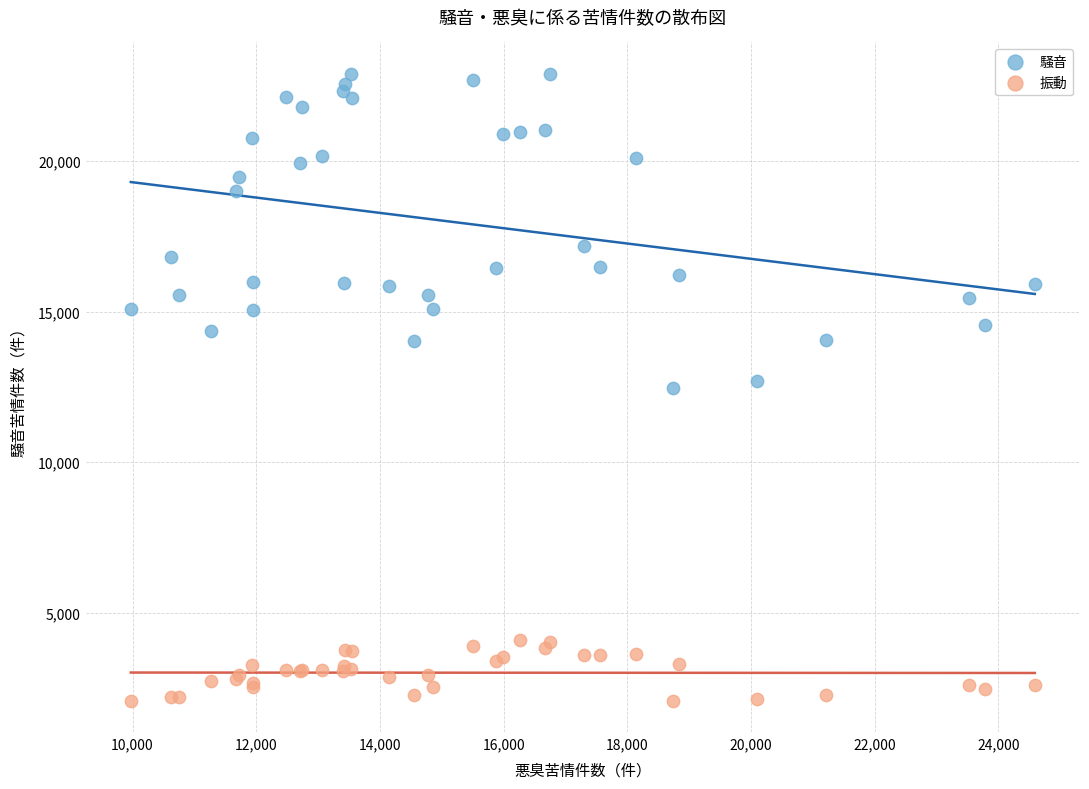

Which series reaches the minimum Y coordinate?

振動